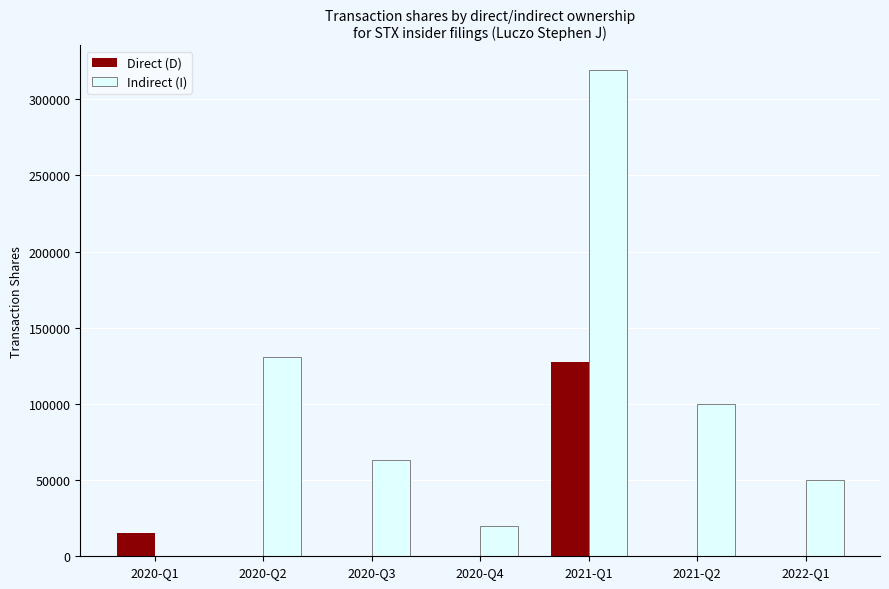

How many groups of bars are there?

7